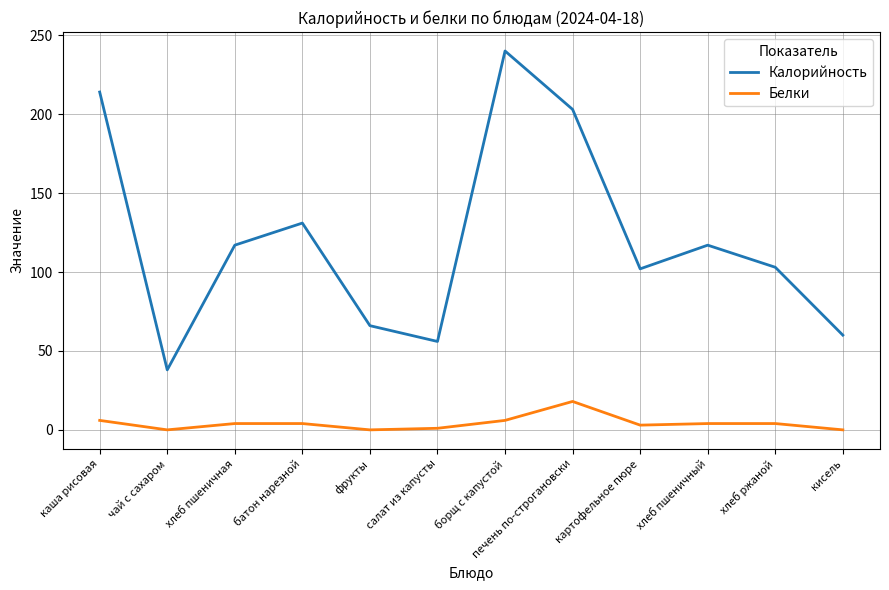

The value of Калорийность at хлеб ржаной is 35. True or false?

False